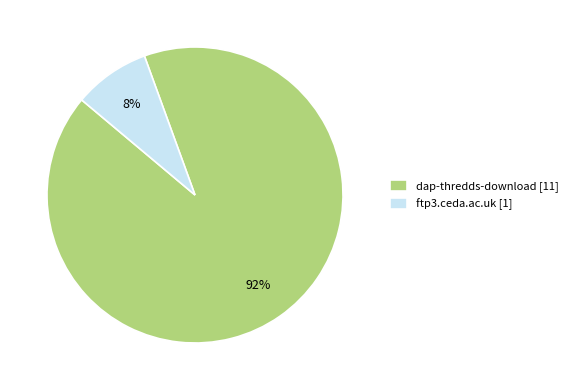

To the nearest percent, what is the combined percentage of ftp3.ceda.ac.uk and dap-thredds-download?

100%